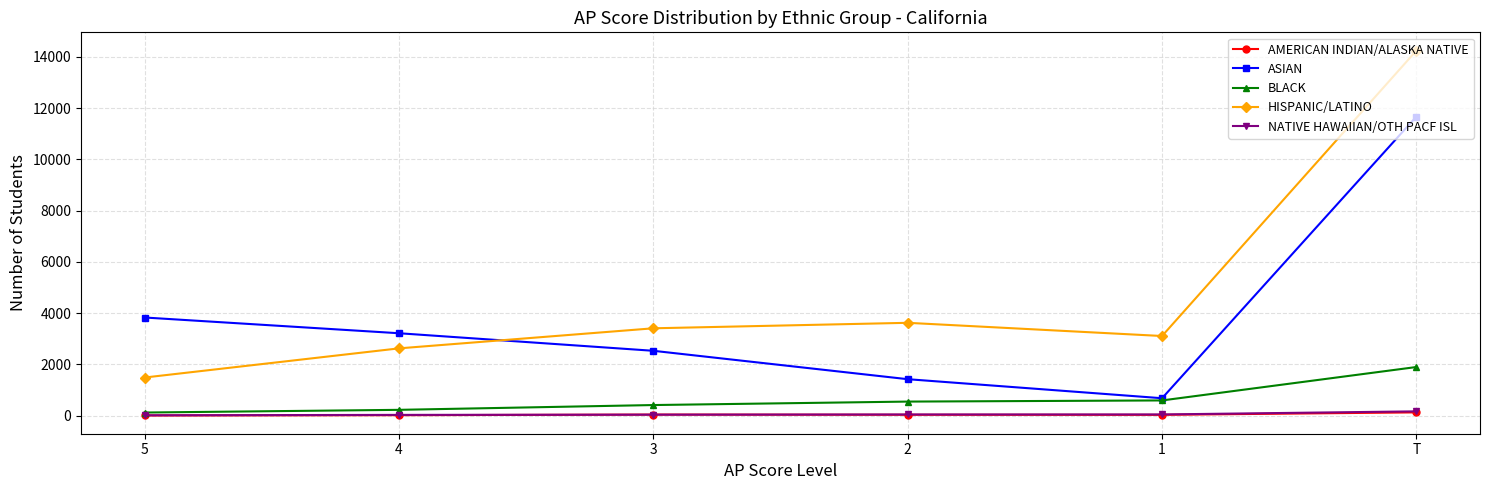

What is the sum of the AMERICAN INDIAN/ALASKA NATIVE values at T and 1?

156